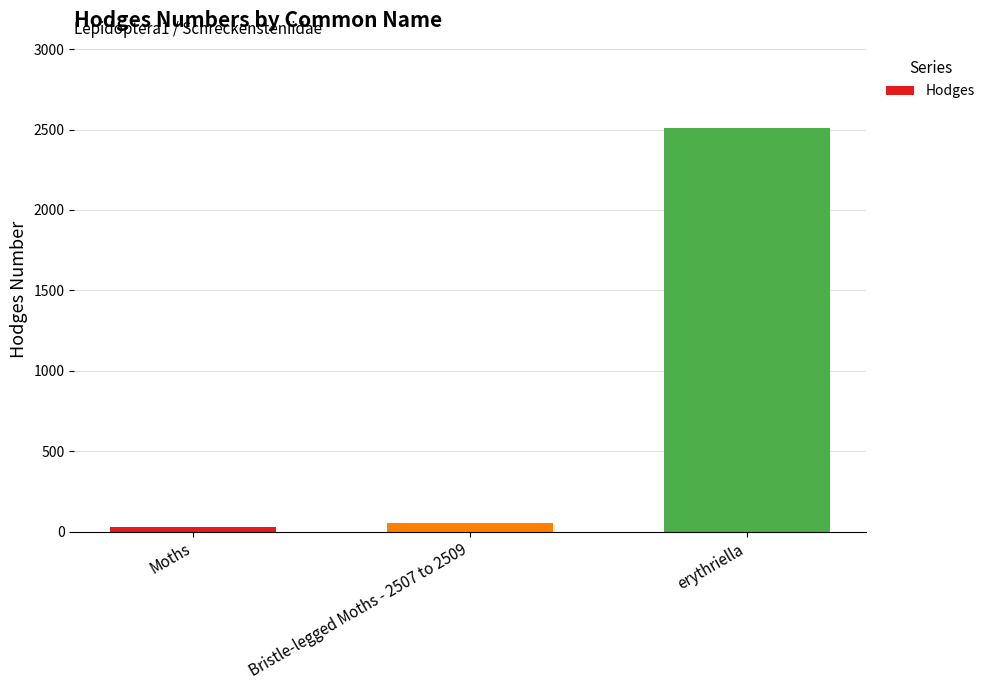

What is the minimum value shown in the chart?

29.0